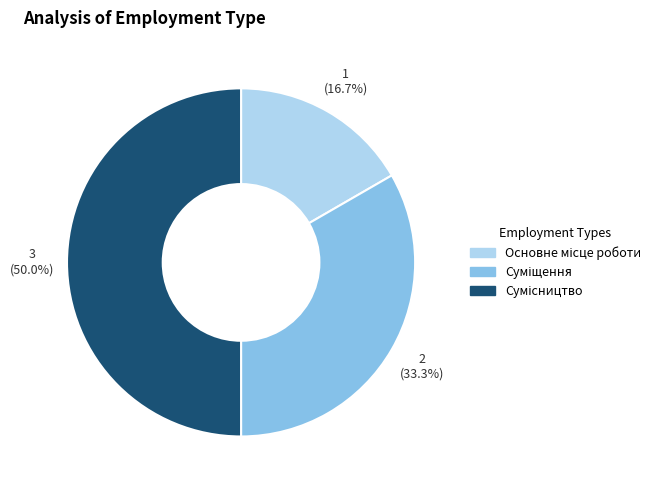

Count the number of slices in the pie.

3